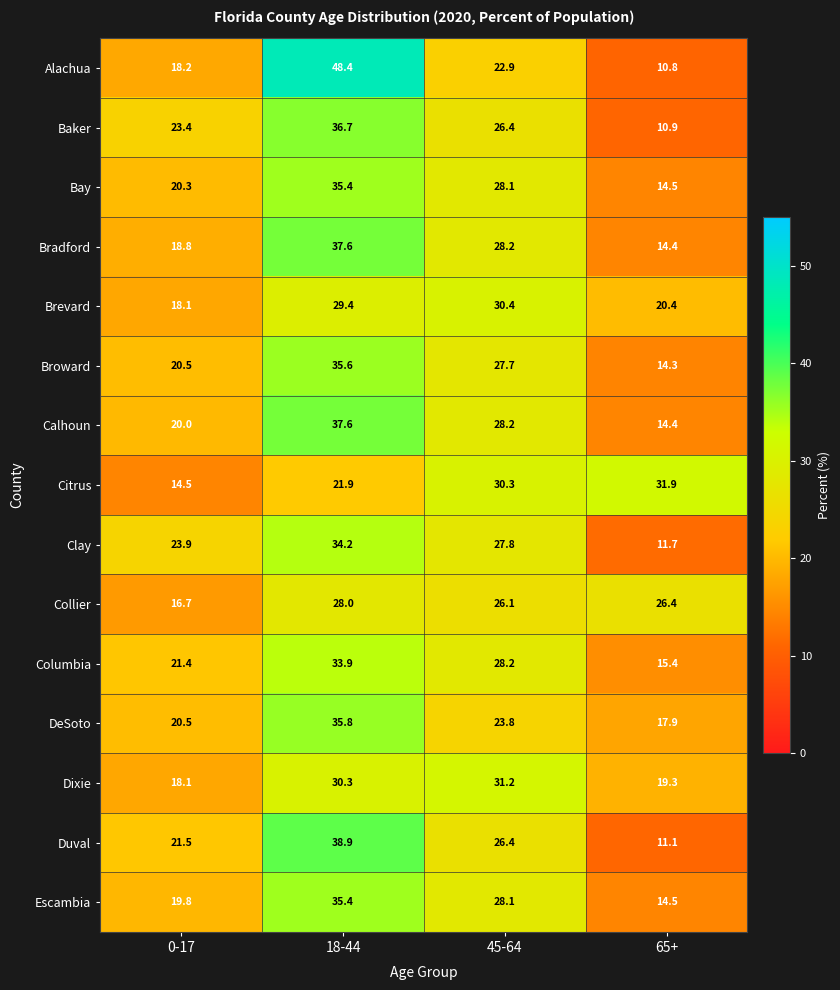

What is the sum of the Bay values at 18-44 and 45-64?

63.5